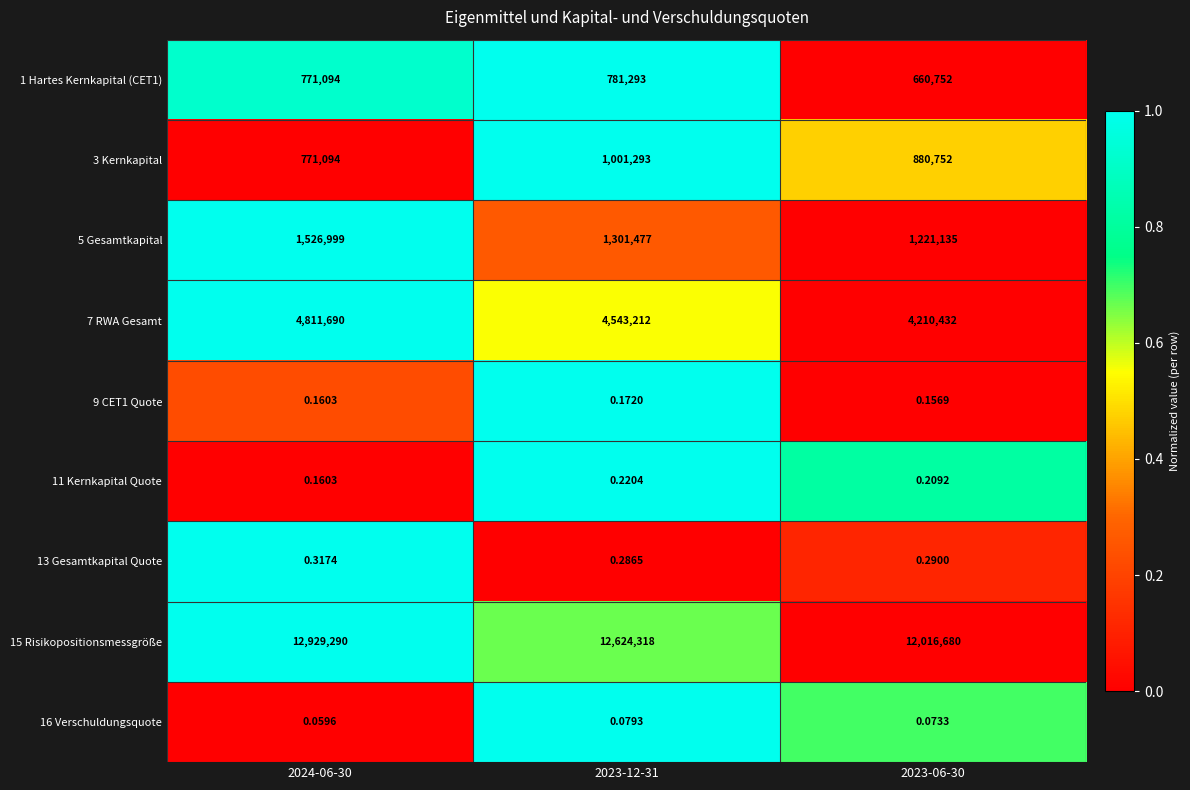

Is the value of 3 Kernkapital at 2023-12-31 greater than the value of 11 Kernkapital Quote at 2023-06-30?

Yes